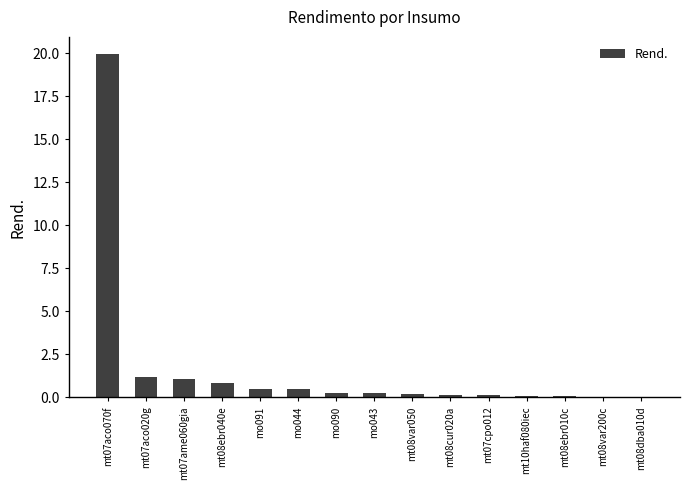

The chart shows a value of 0.8 at mt08ebr040e. True or false?

True